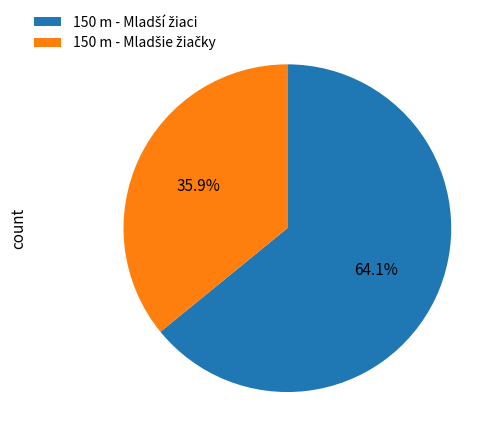

Is there a majority slice in this chart?

Yes